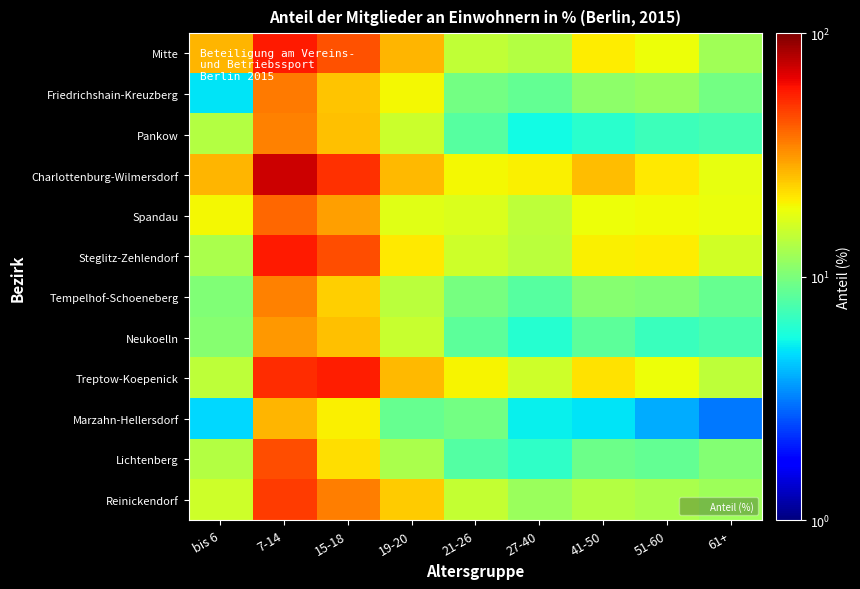

Which label corresponds to the largest value in the chart?

7-14